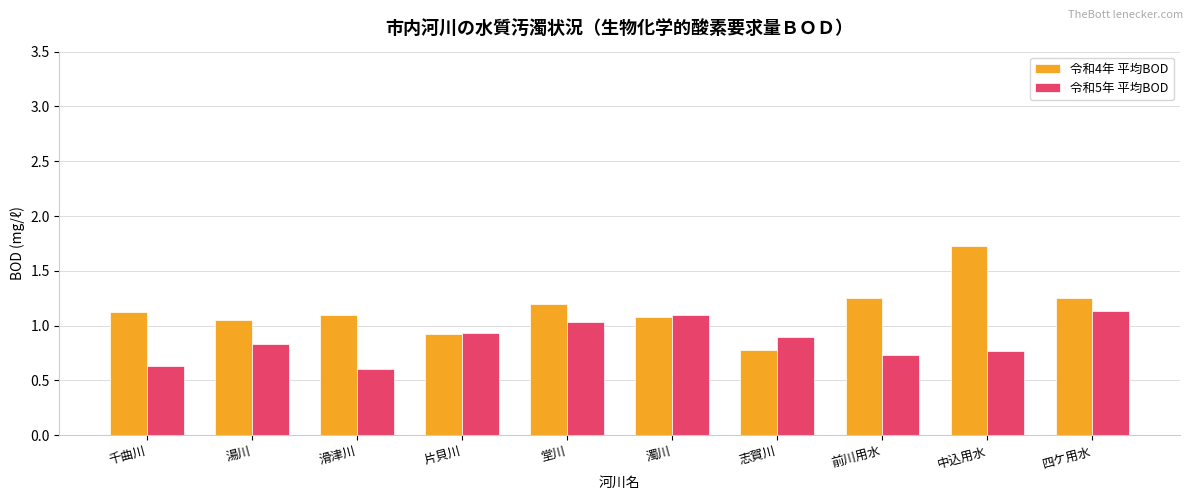

True or false: 令和5年 平均BOD has a value of 1.5 at 志賀川.

False